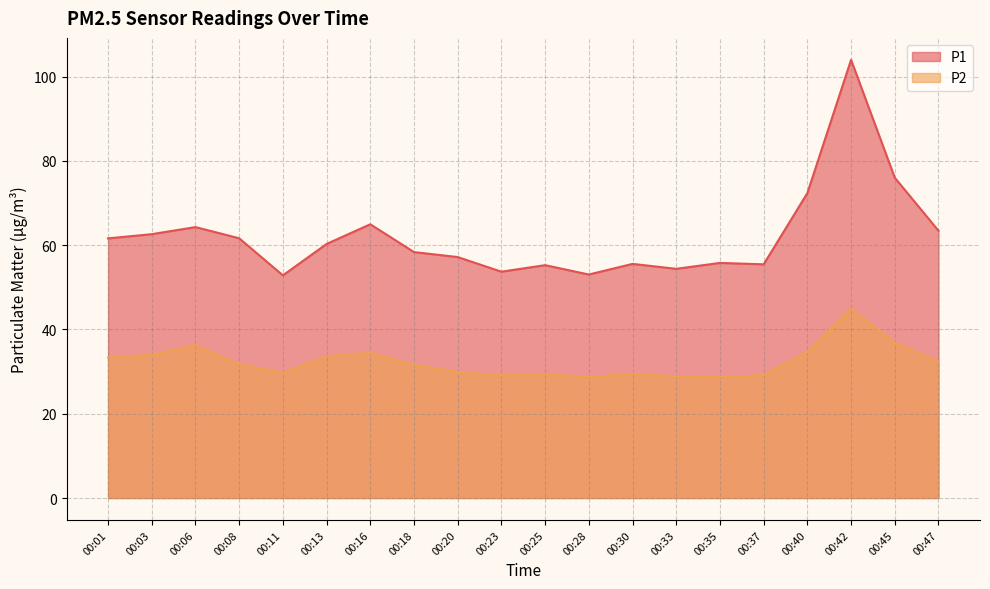

In P2, how many points are lower than both neighbors (excluding endpoints)?

4